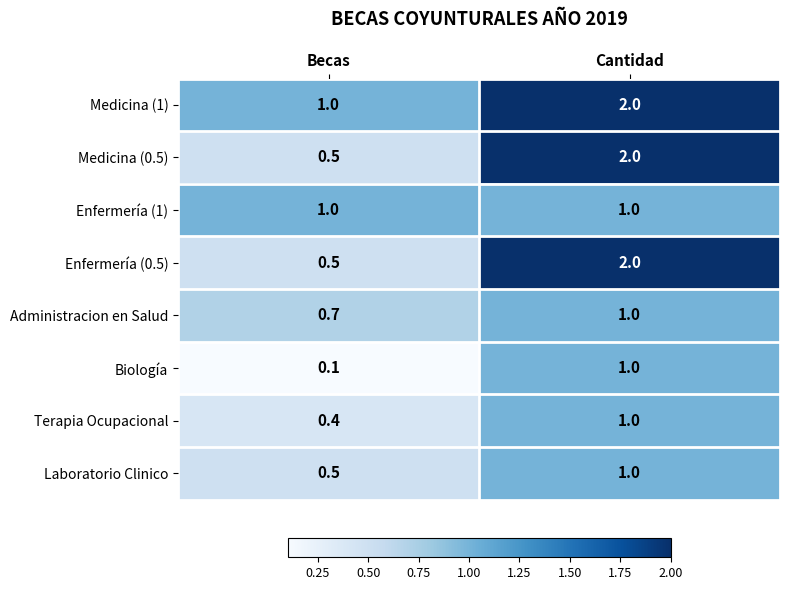

Reading right to left, extract all data points from this chart.

Medicina (1): 2.0	1.0
Medicina (0.5): 2.0	0.5
Enfermería (1): 1.0	1.0
Enfermería (0.5): 2.0	0.5
Administracion en Salud: 1.0	0.7
Biología: 1.0	0.1
Terapia Ocupacional: 1.0	0.4
Laboratorio Clinico: 1.0	0.5